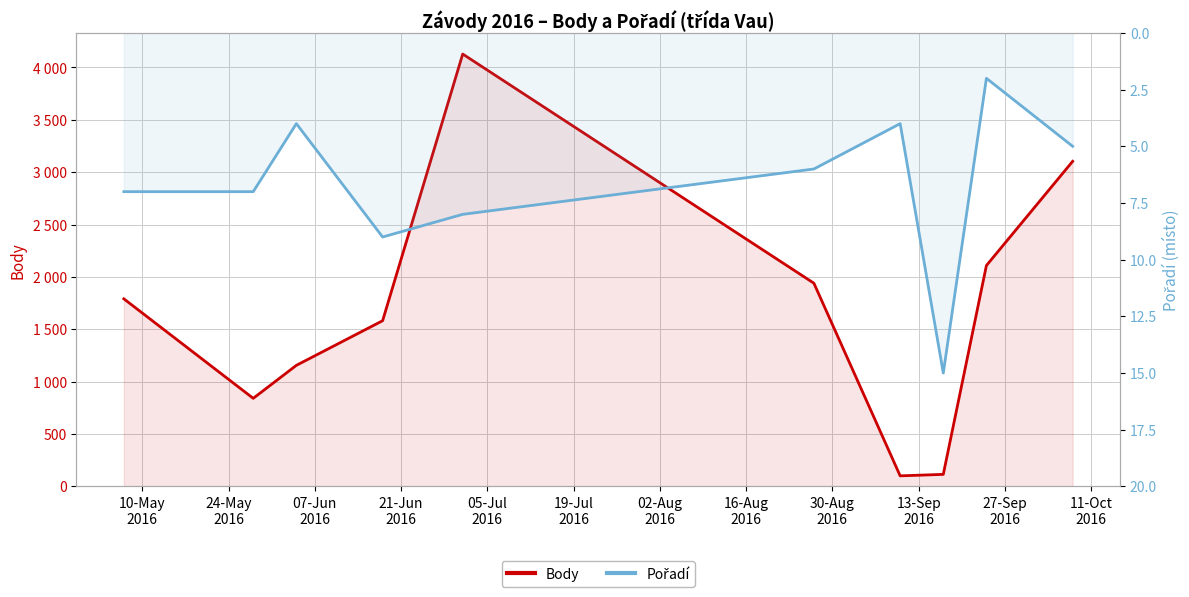

What is the difference between the Body values at 10-May
2016 and 24-May
2016?

950